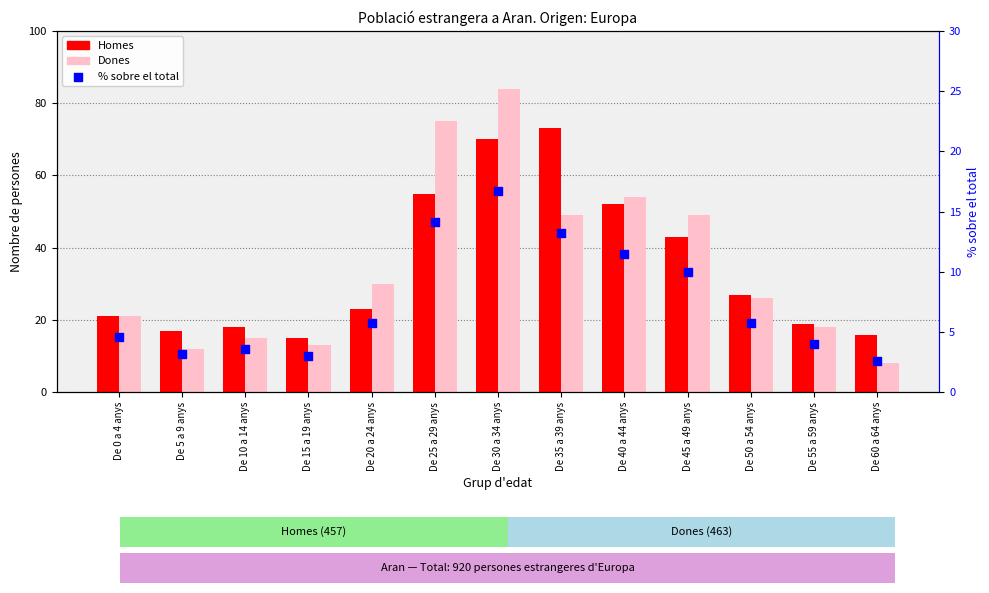

Which series has the largest Y range (max minus min)?

Dones